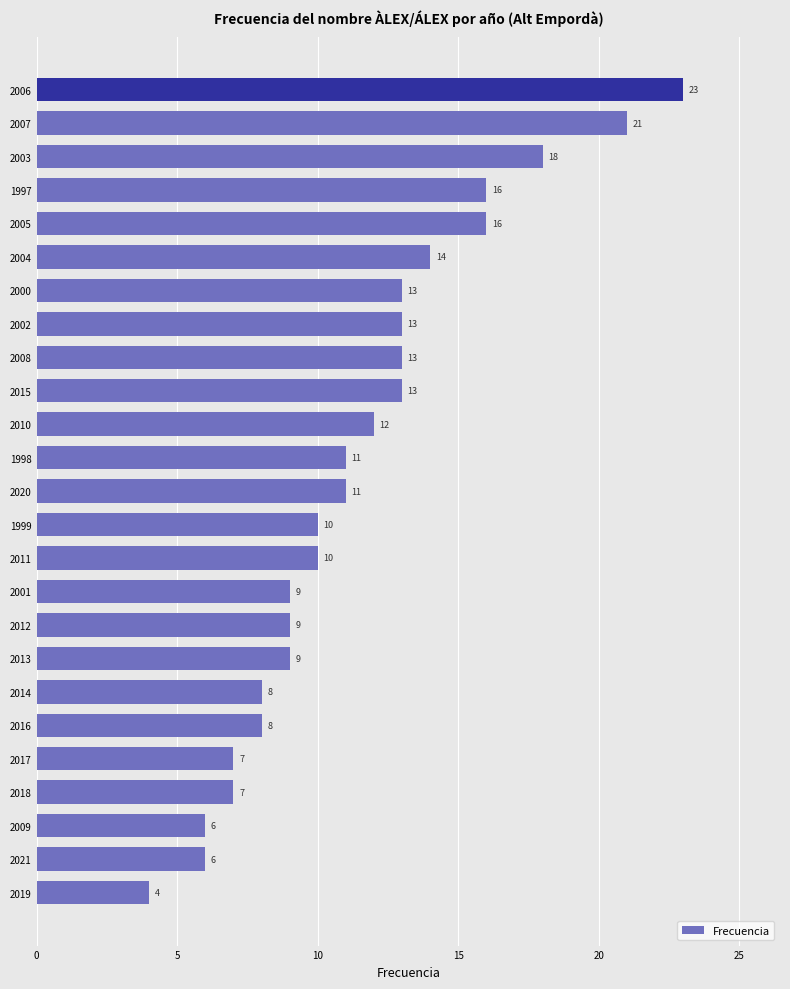

Read the value at 1997.

16